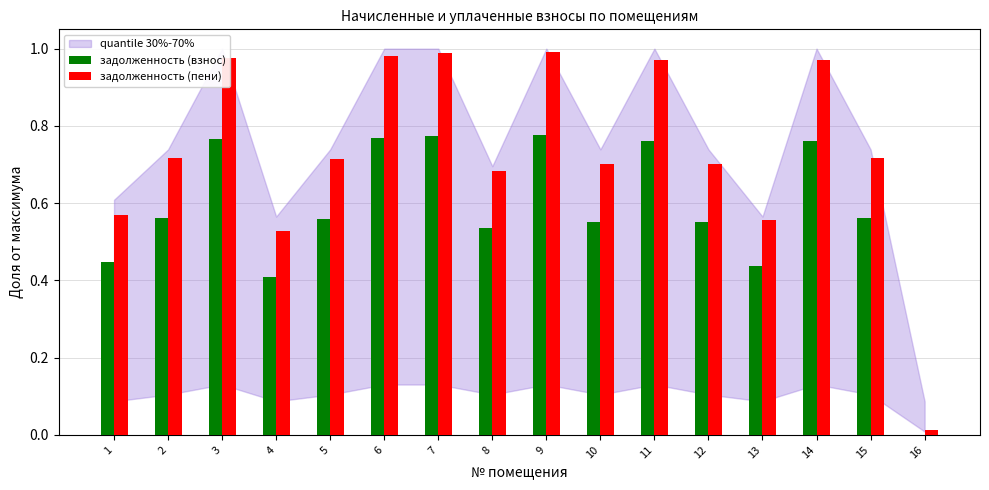

Is the value of задолженность (пени) at 6 greater than the value of задолженность (взнос) at 5?

Yes